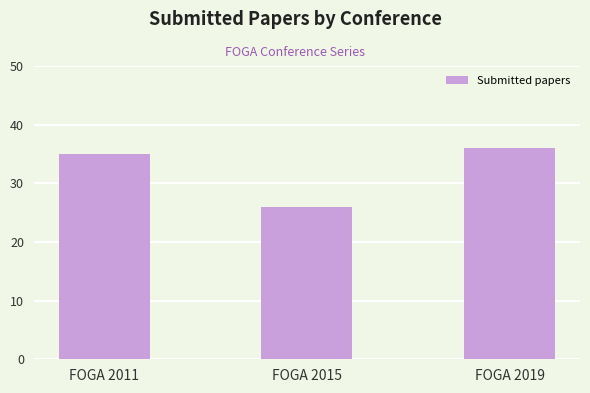

Is it true that the value at FOGA 2019 is 36?

True